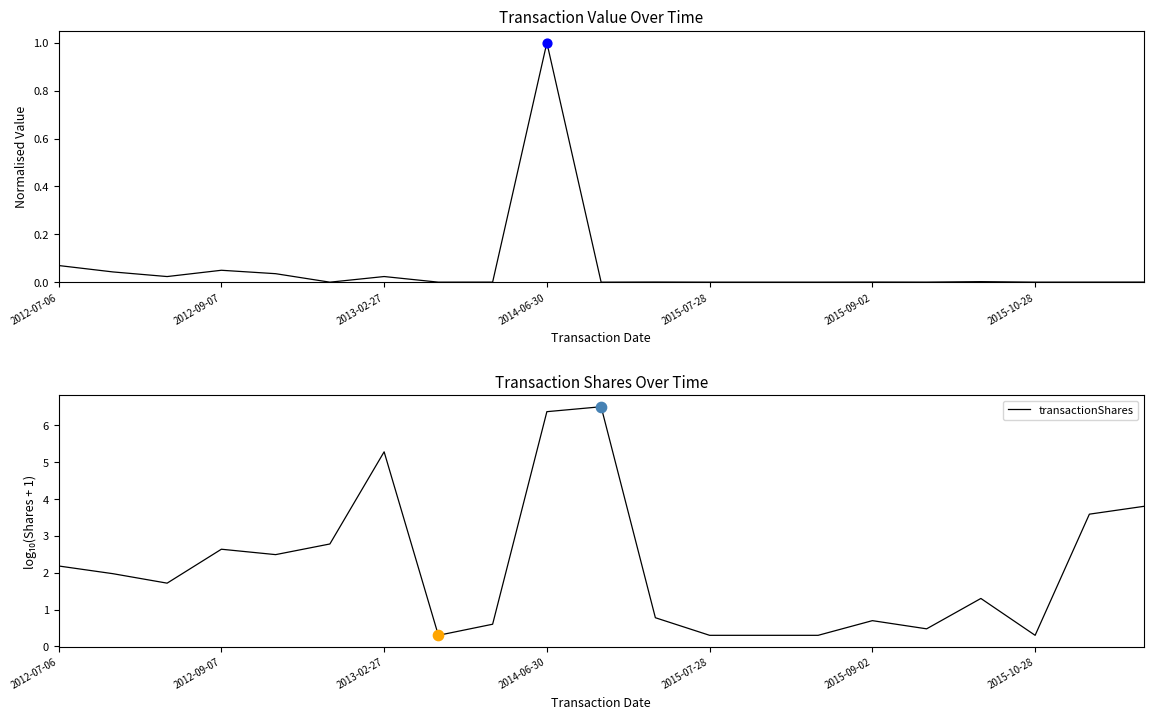

What is the total value across all series at 20?

3.8